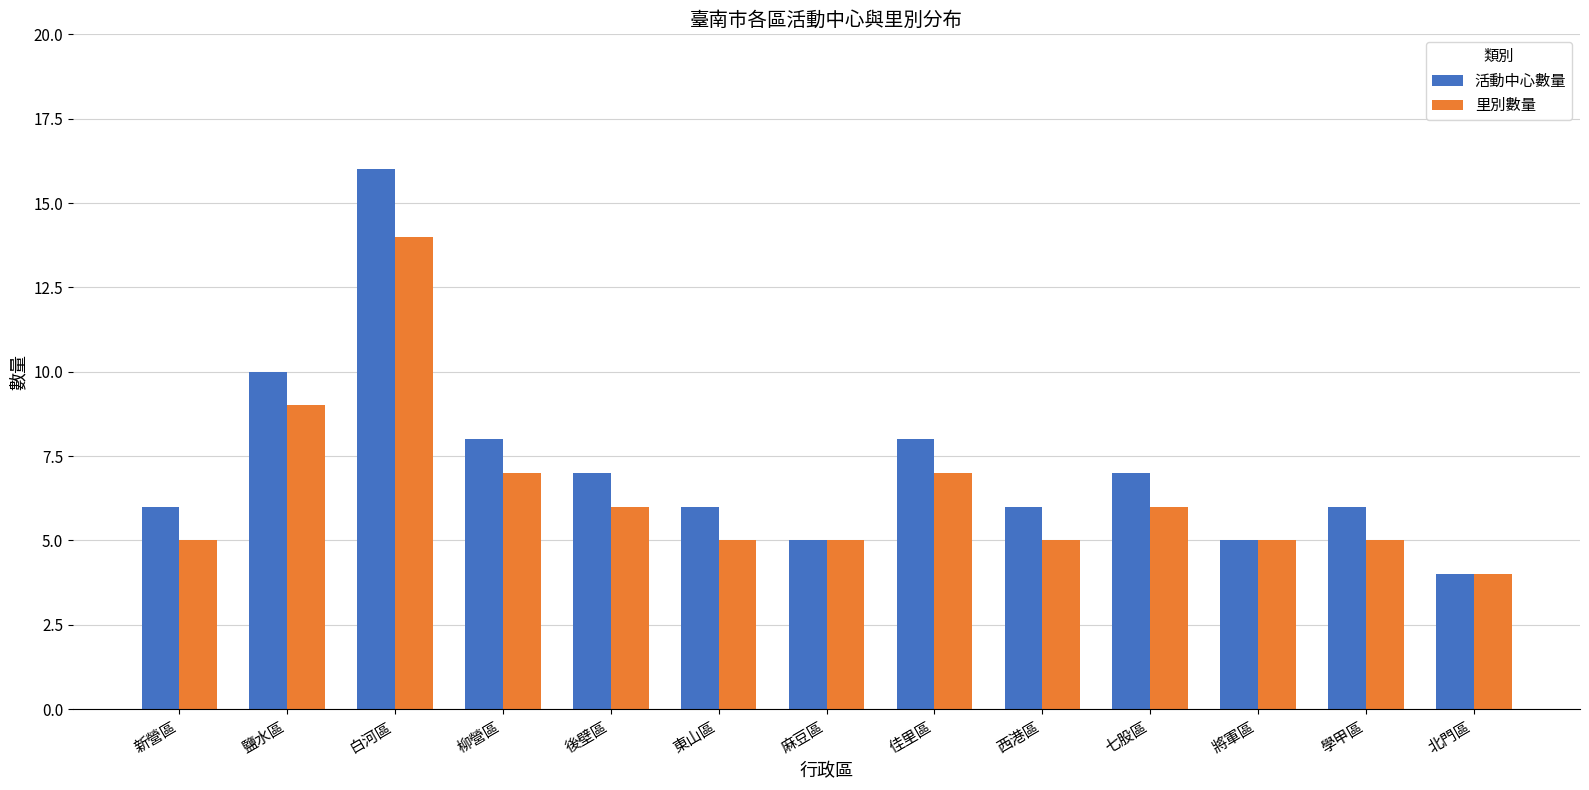

Rank the series at 佳里區 from lowest to highest value.

里別數量, 活動中心數量